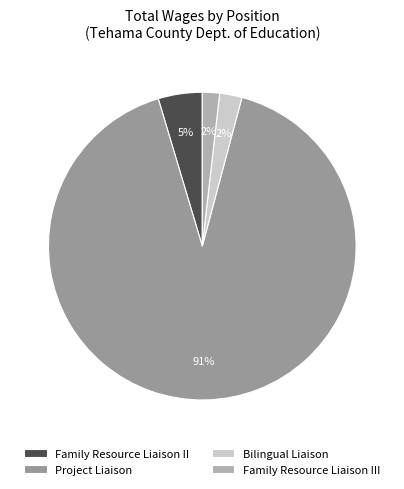

Is there a majority slice in this chart?

Yes